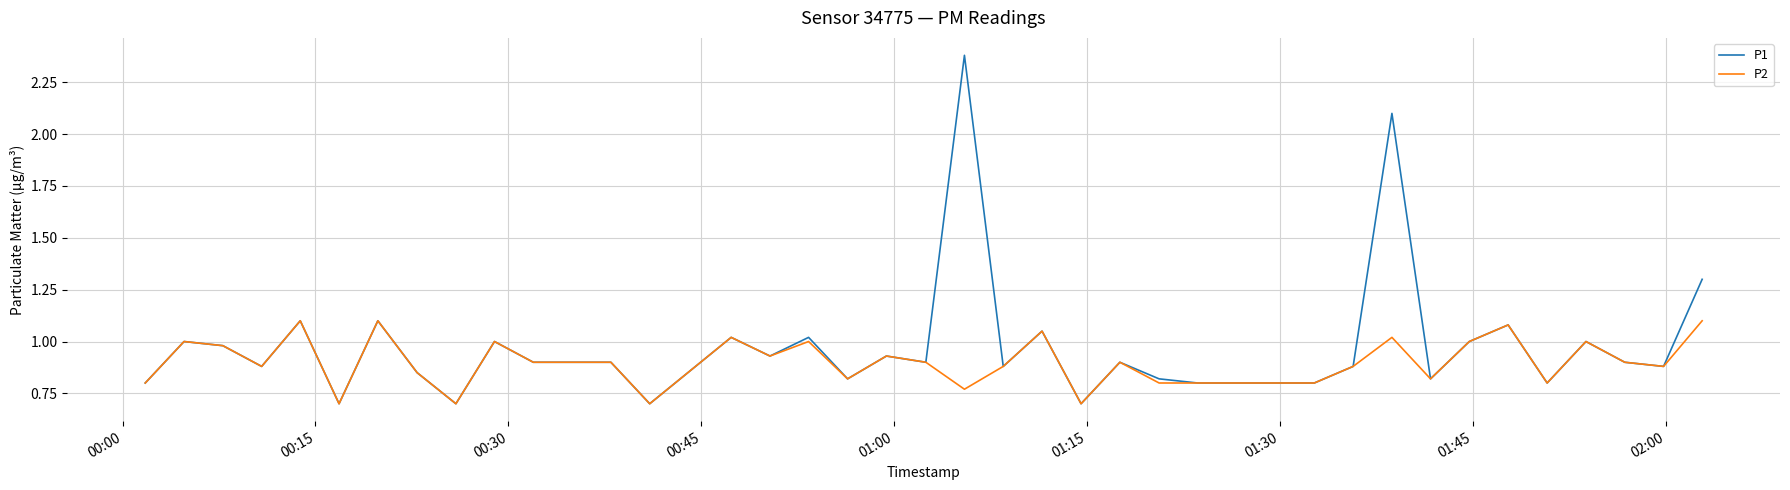

List the series in order of their peak value, highest first.

P1, P2